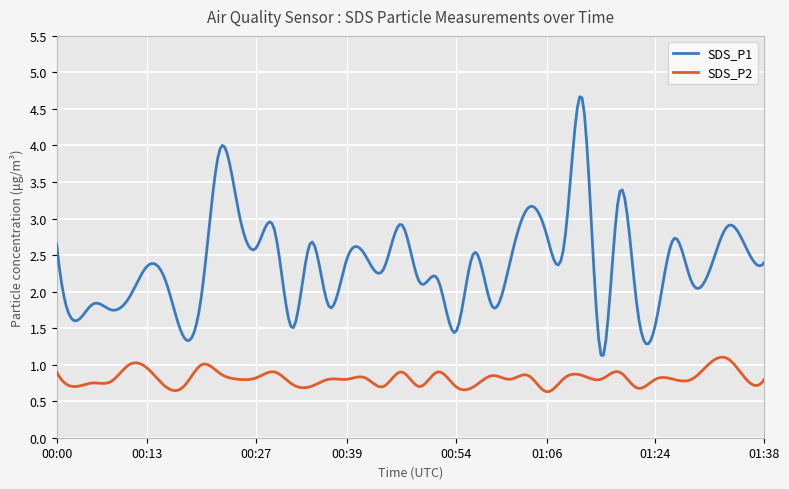

What is the difference between the SDS_P1 values at 01:33 and 01:04?

0.2